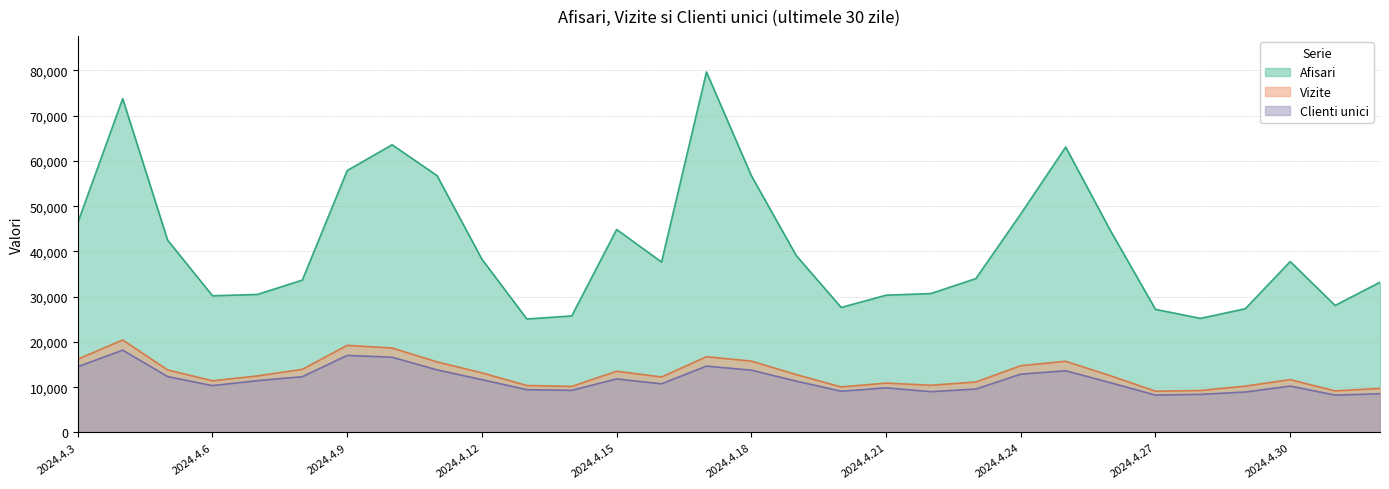

Which series has the largest total across all categories?

Afisari